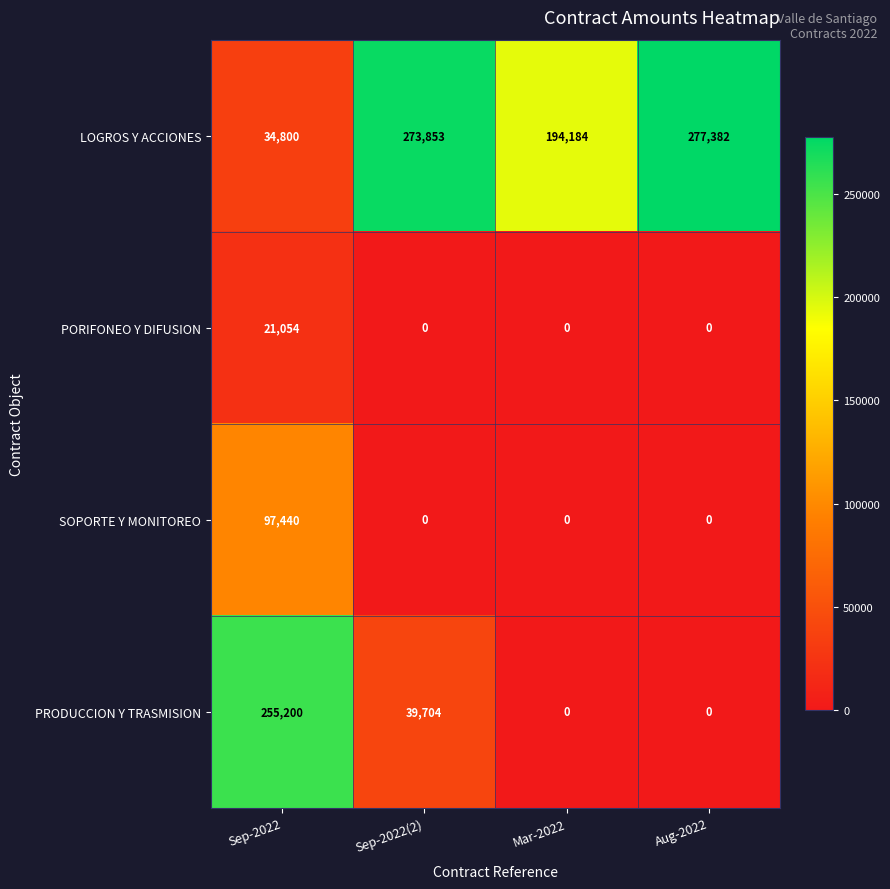

True or false: PORIFONEO Y DIFUSION has a value of 21054 at Sep-2022.

True